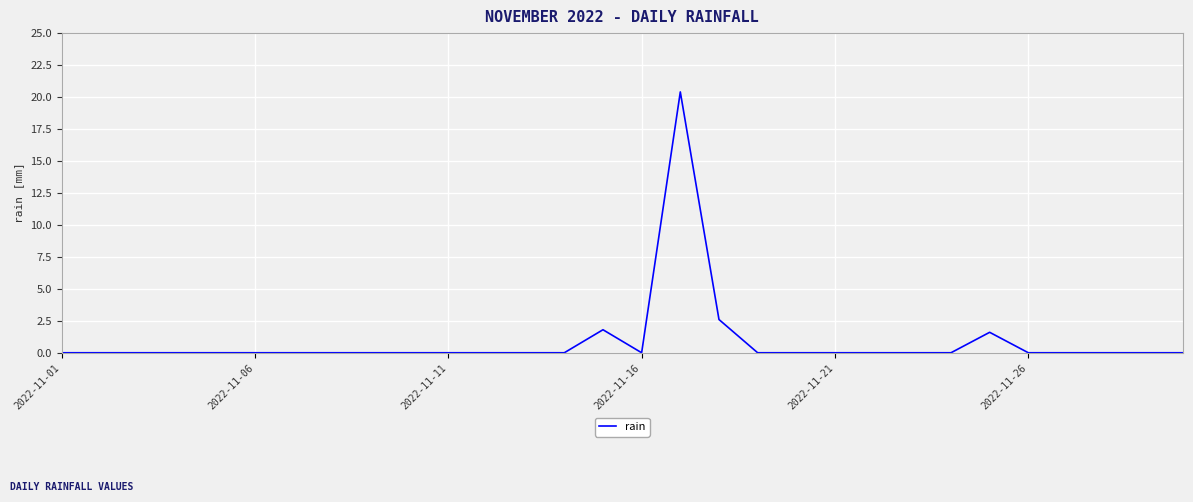

What is the difference between the maximum and minimum values?

20.4